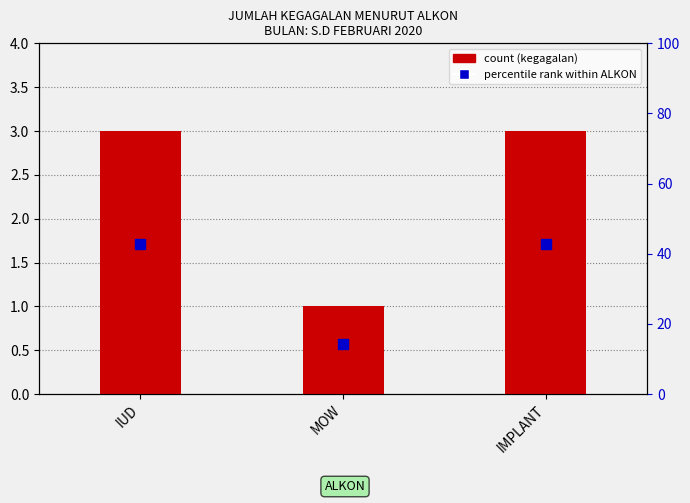

Which series contains the lowest Y value?

count